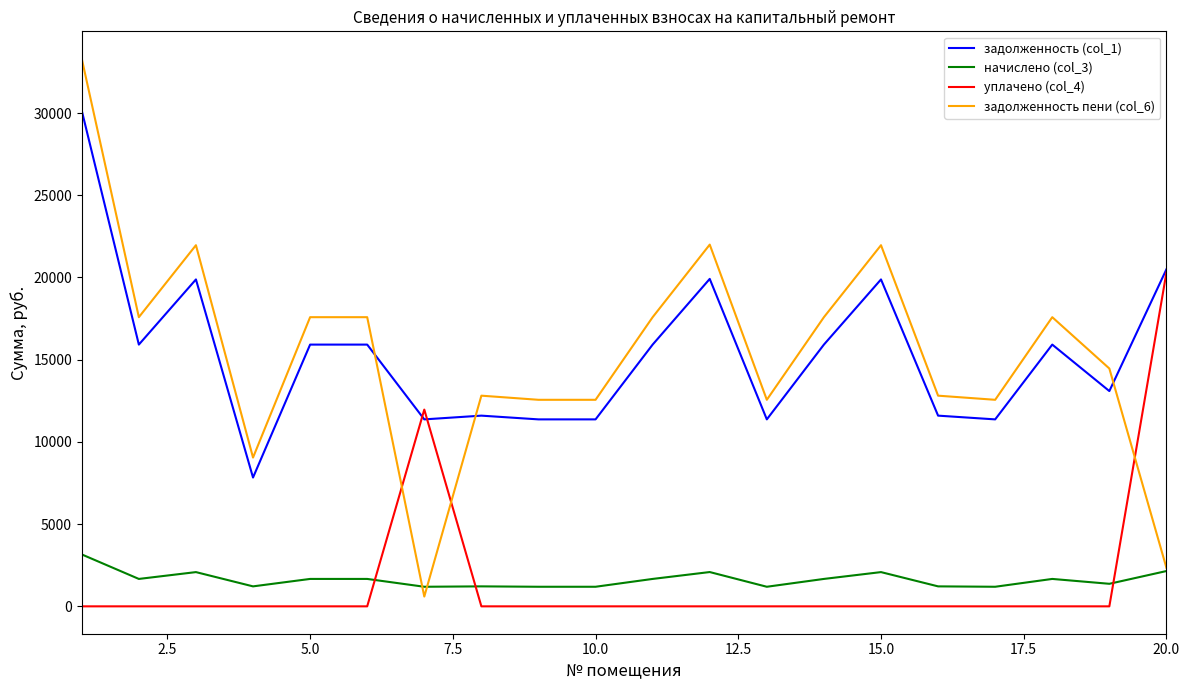

List the series in order of their peak value, lowest first.

начислено (col_3), уплачено (col_4), задолженность (col_1), задолженность пени (col_6)